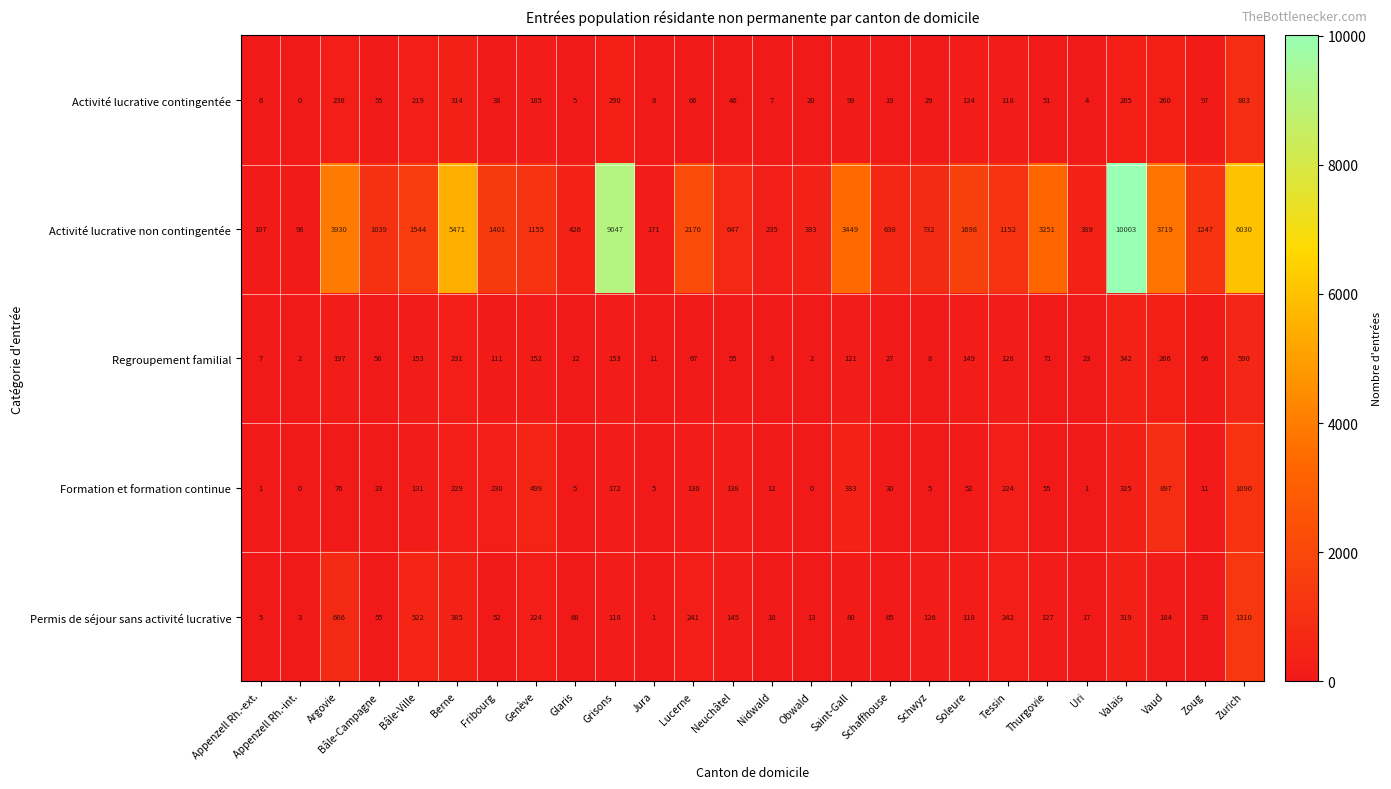

How many values in Formation et formation continue are above zero?

24